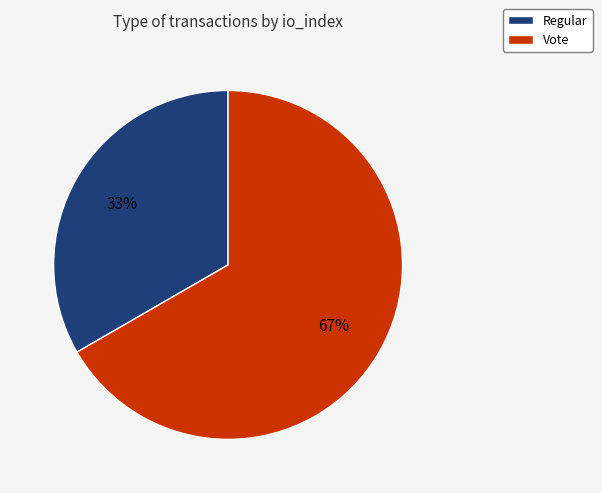

Between Vote and Regular, which is larger?

Vote